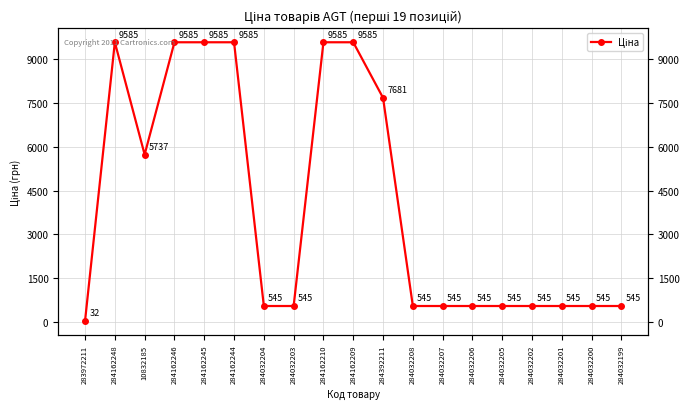

True or false: the data has more than 2 interior local peaks.

False